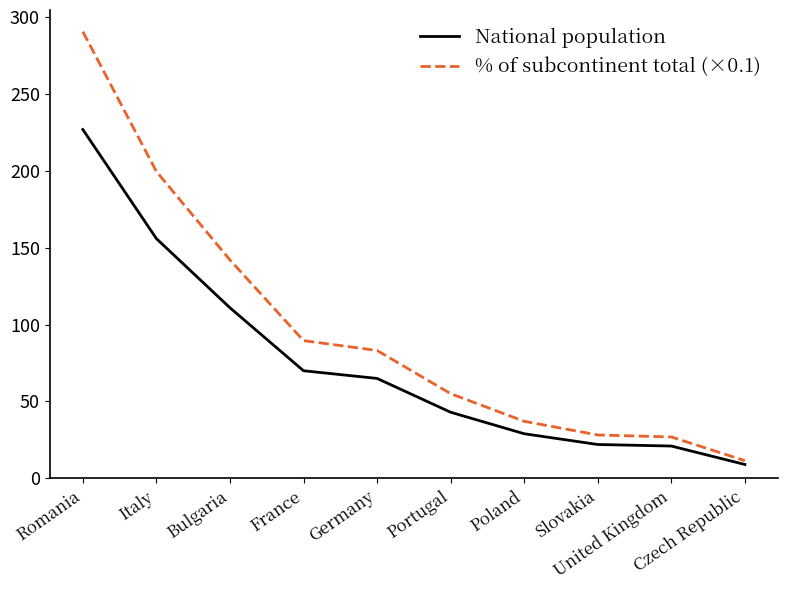

Between Bulgaria and Czech Republic, which series saw the biggest shift?

% of subcontinent total (×0.1)